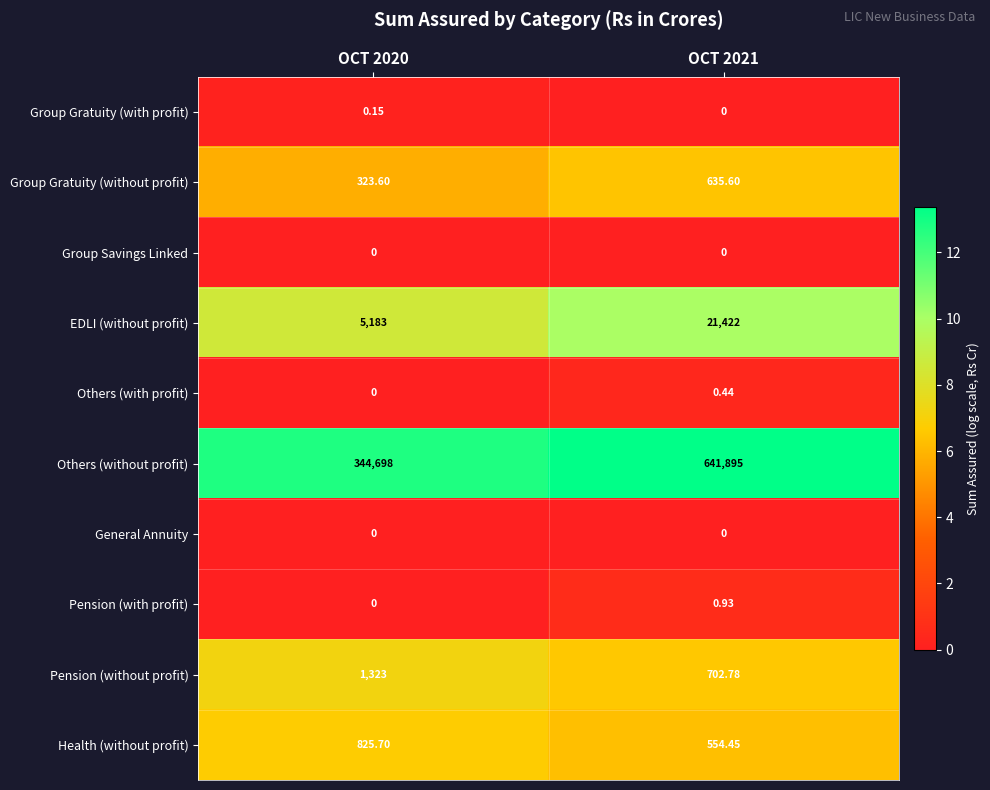

At which category is the sum across all series the highest?

OCT 2021